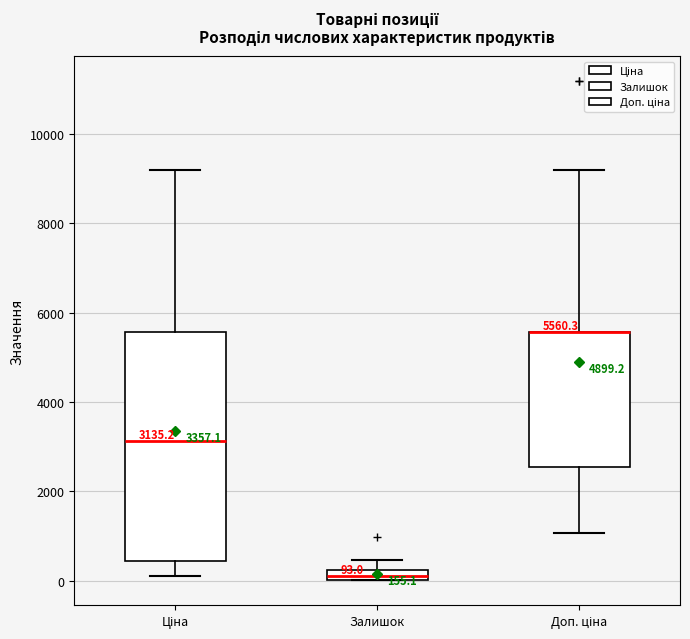

Which box is the tallest, from its lower edge to its upper edge?

Ціна